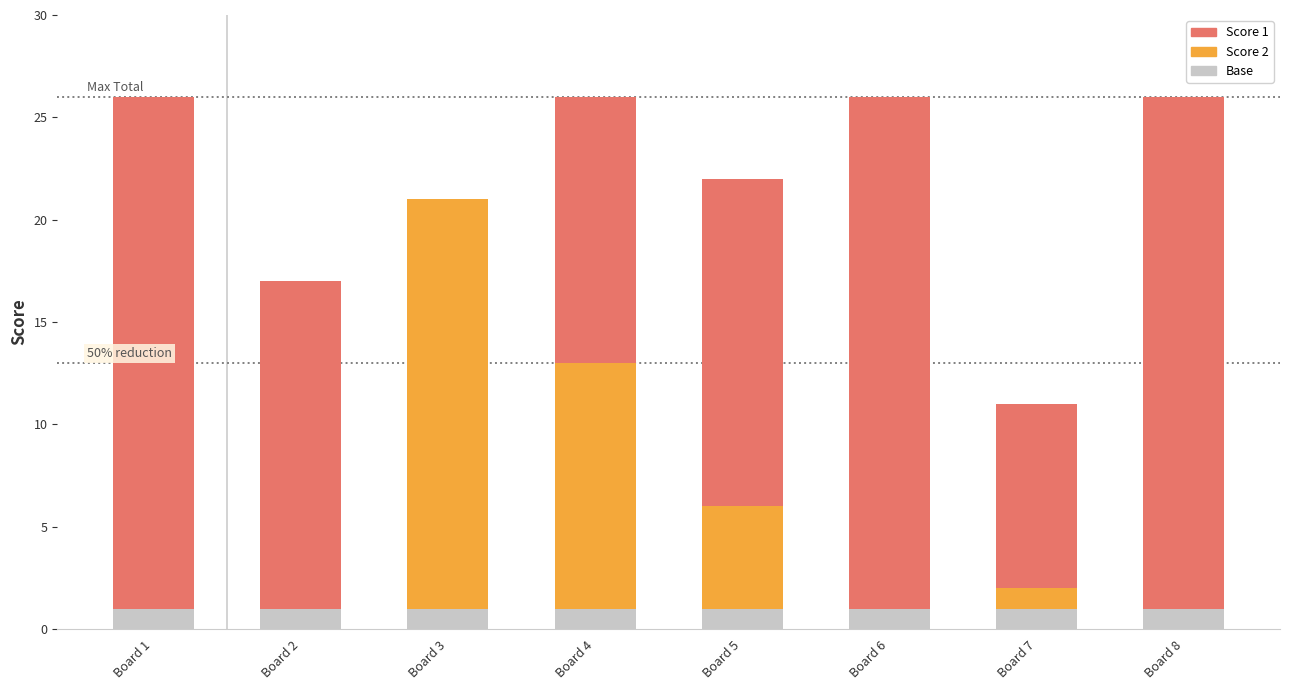

What are all the series names shown in the legend?

Score 1, Score 2, Base